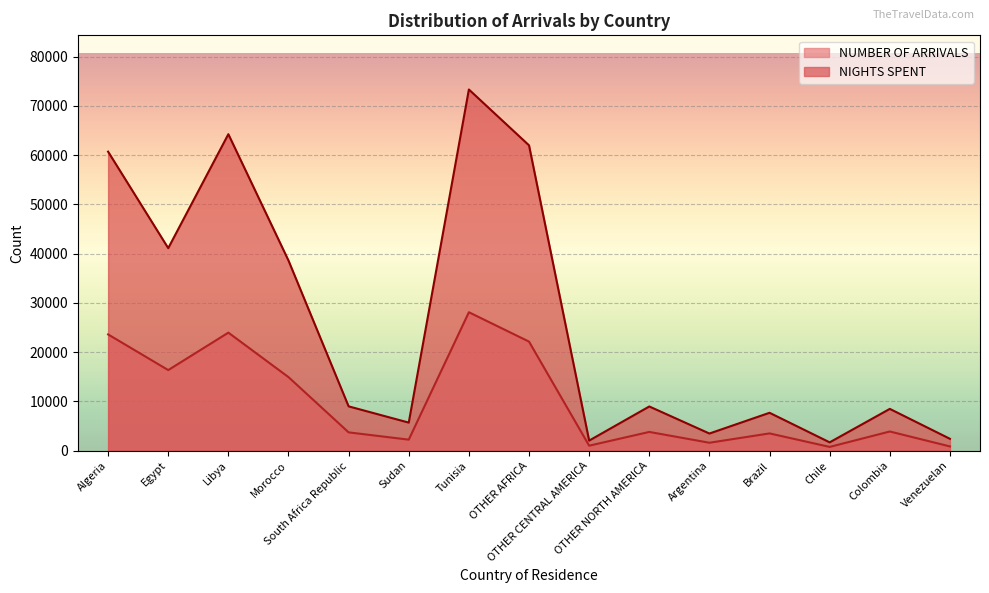

True or false: NUMBER OF ARRIVALS and NIGHTS SPENT cross at least once.

False